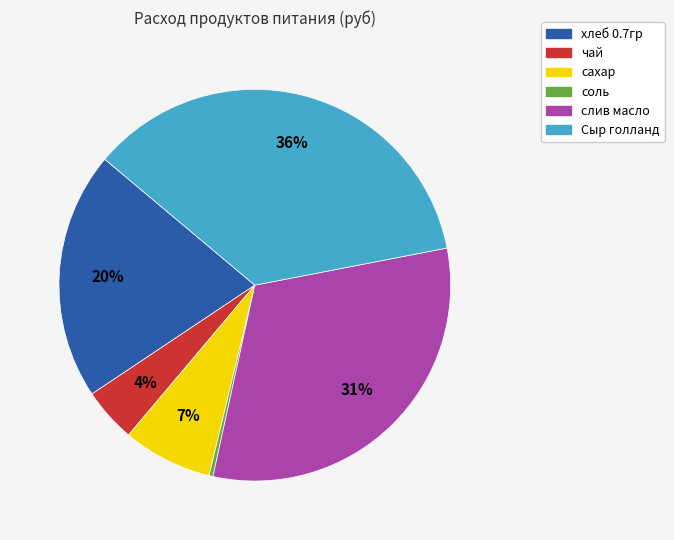

To the nearest percent, what is the average slice percentage?

17%